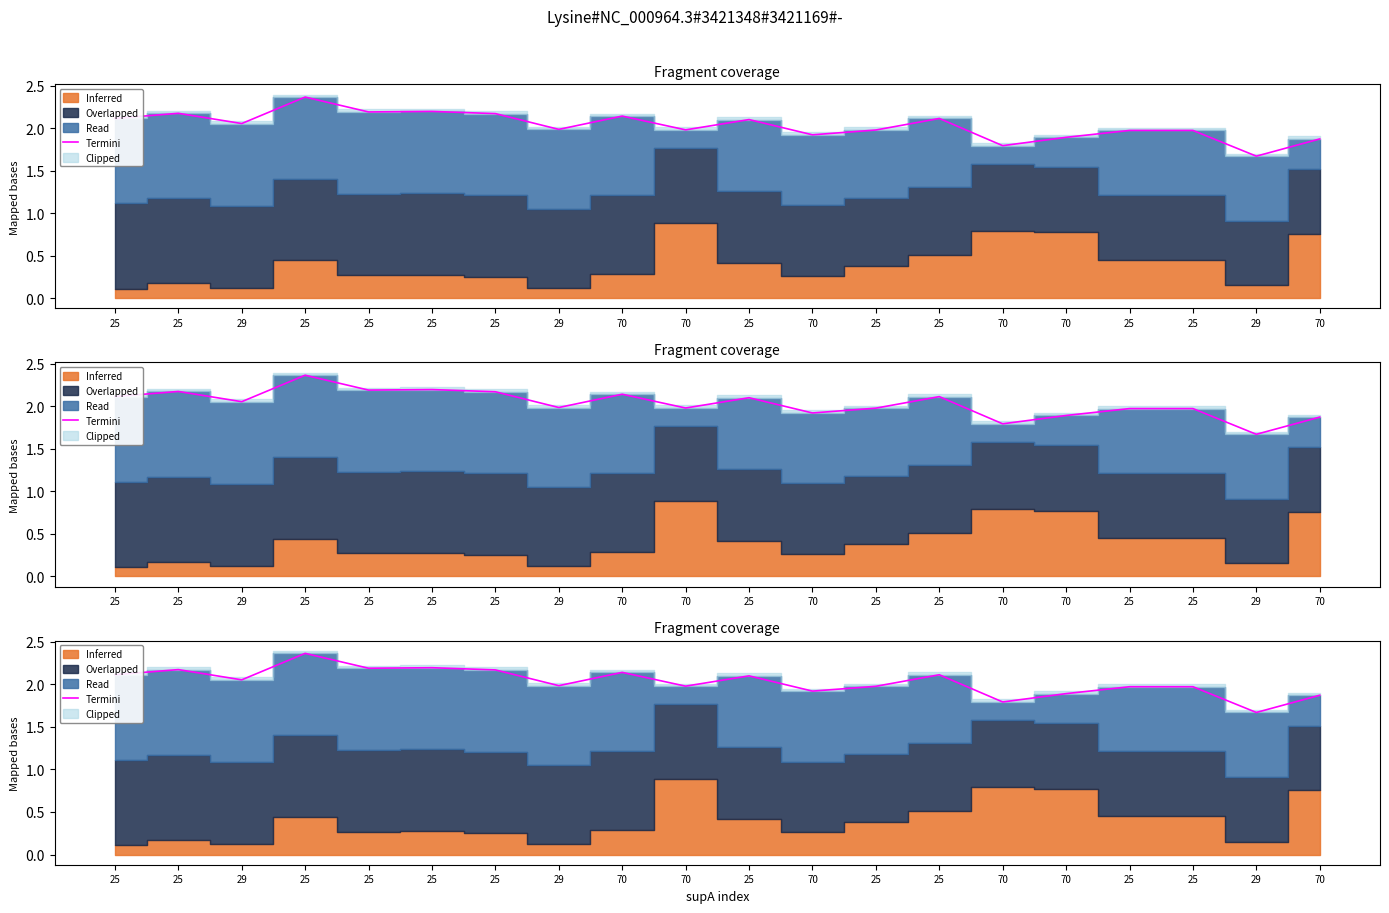

What is the label of the 18th point from the left?

25